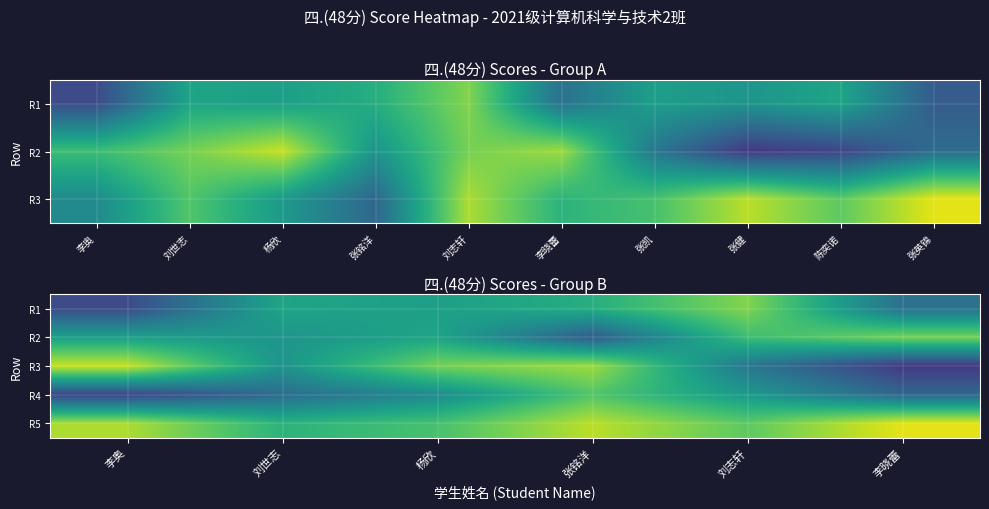

Rank the categories by R5 value from highest to lowest.

李晓蕾, 张铭洋, 李奥, 刘志轩, 杨欣, 刘世志